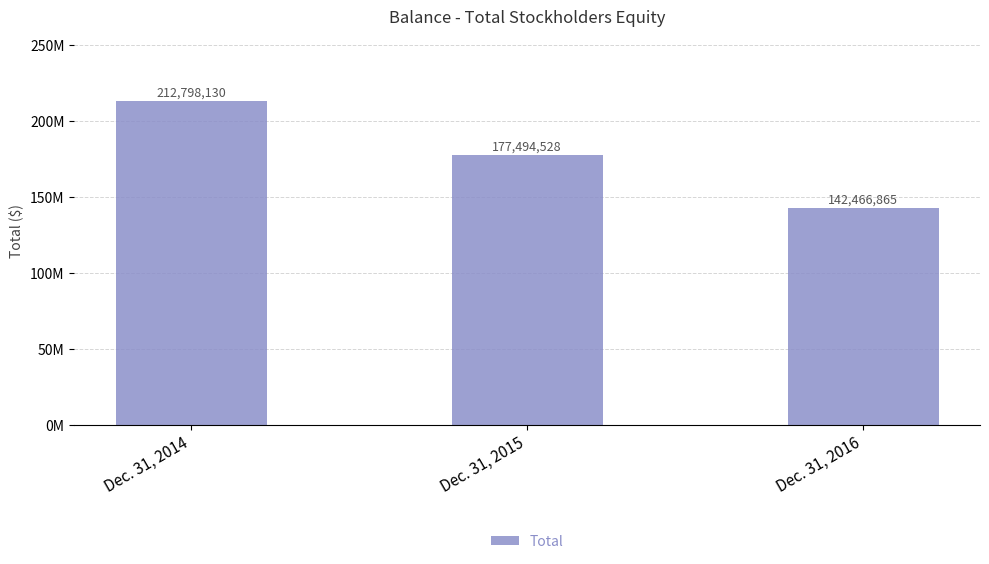

Does the chart contain any negative values?

No